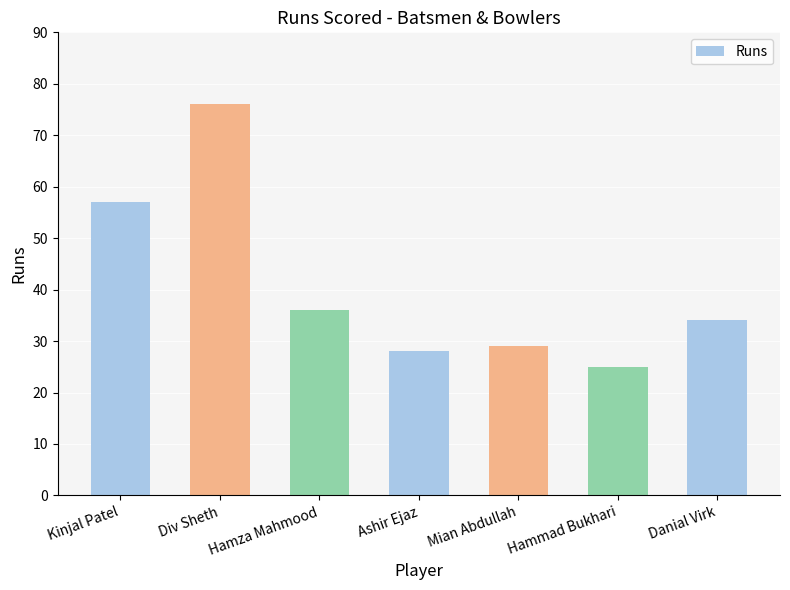

What is the label of the 6th bar from the left?

Hammad Bukhari